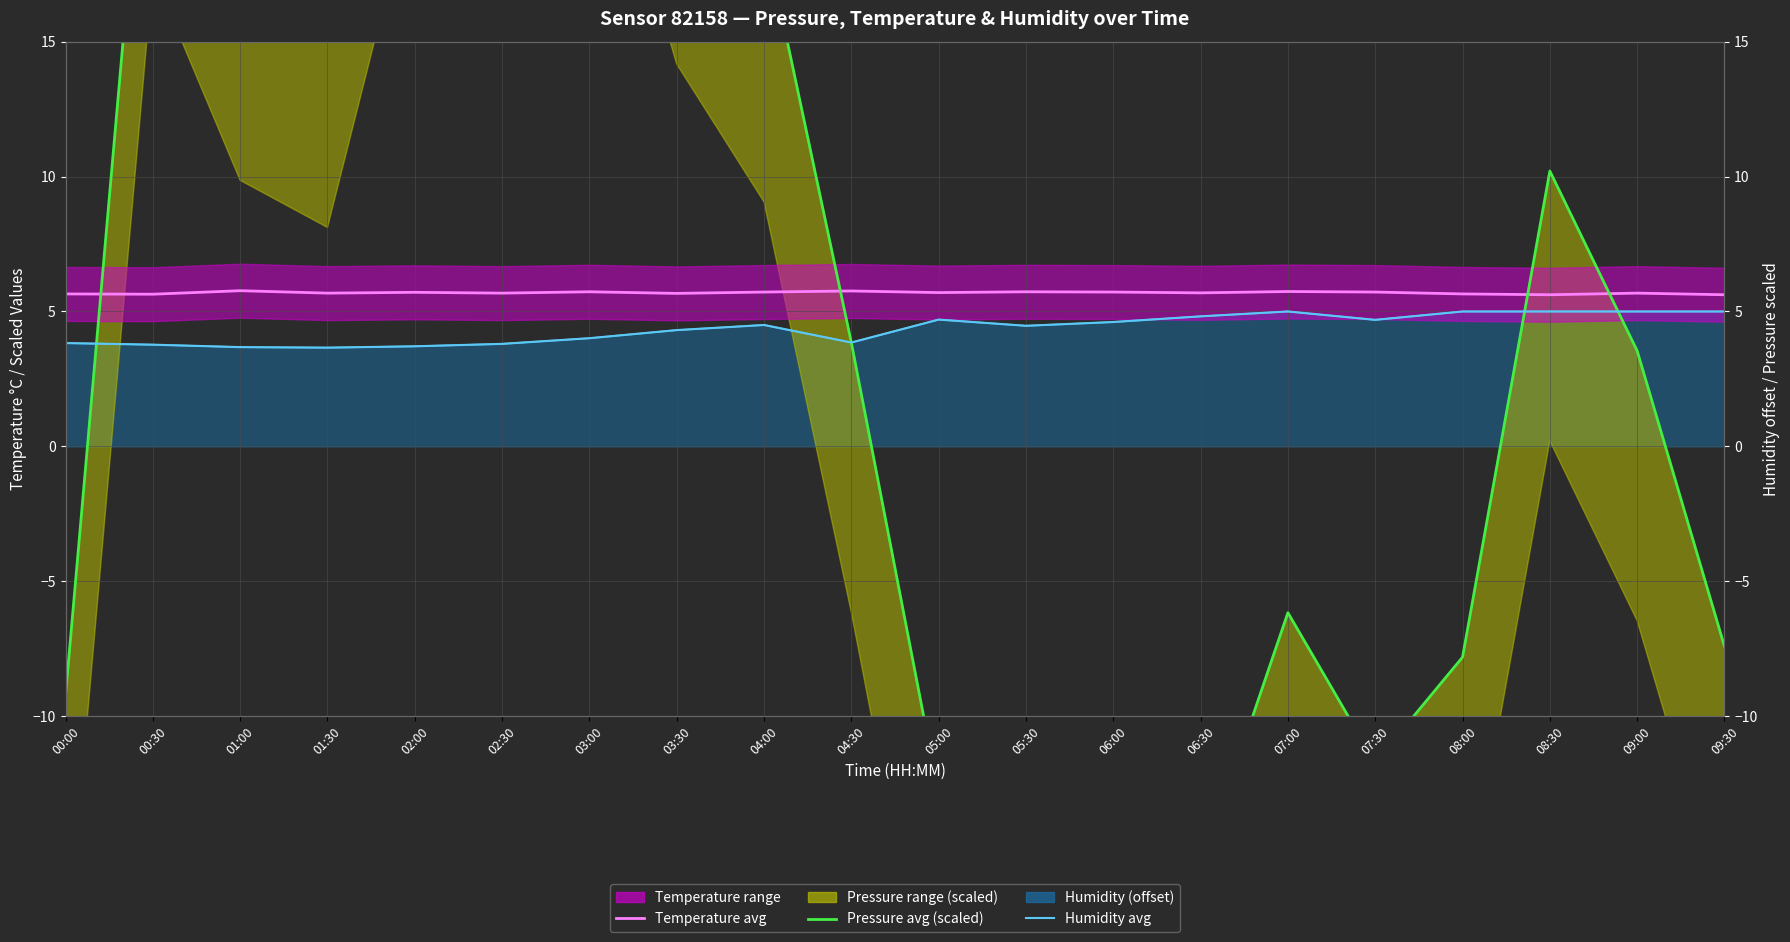

What is the value of the humidity avg point at the 7th from the left?

4.0